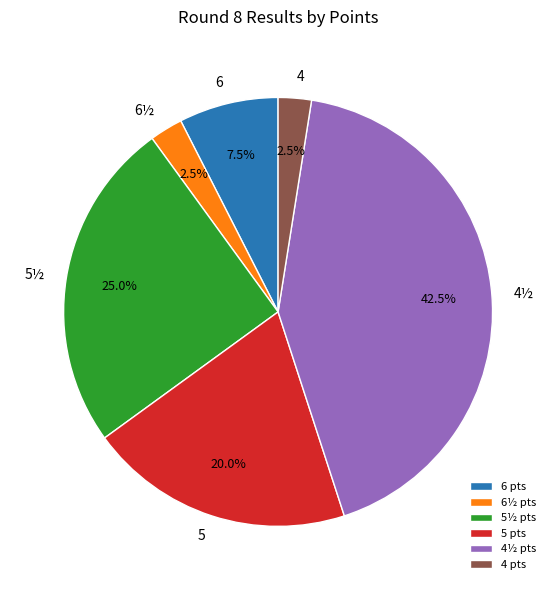

Combined, do 4 and 5½ account for over 50%?

No